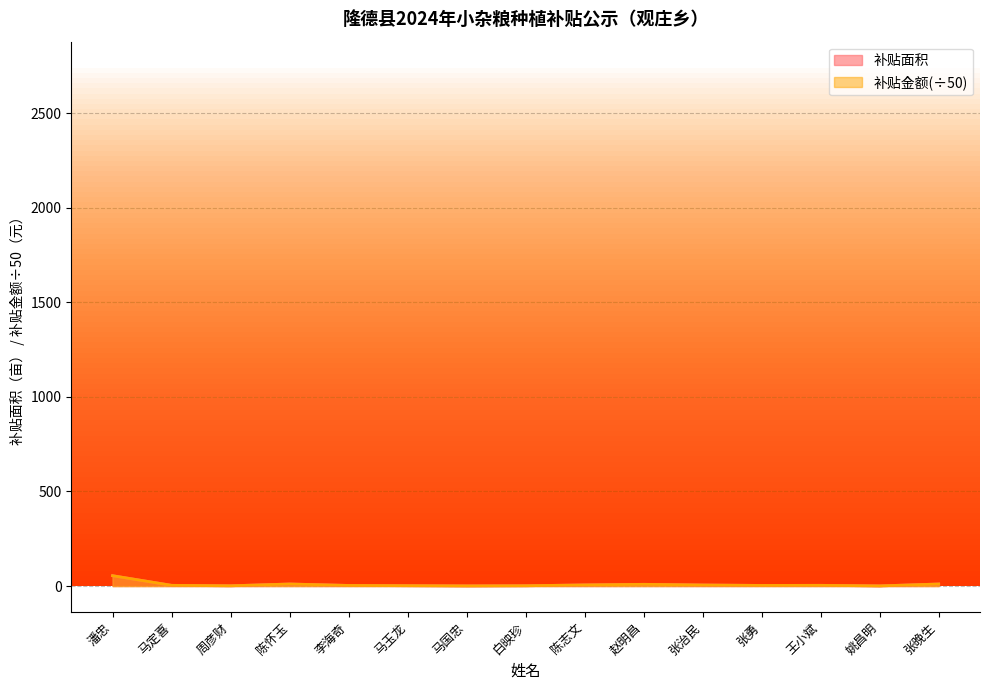

True or false: 补贴金额 has more than 1 interior local peaks.

True